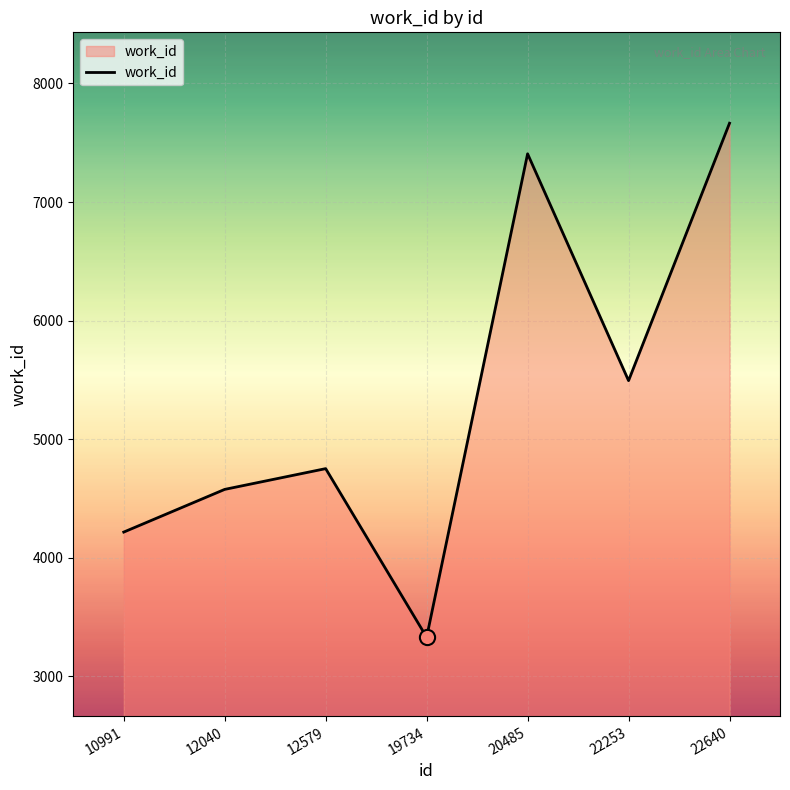

What is the change in value from 20485 to 22253?

-1913